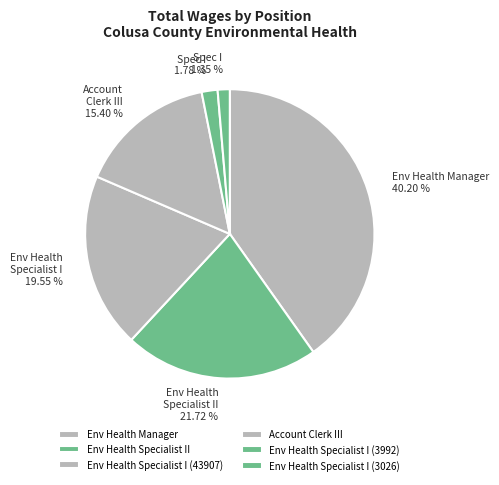

Does Env Health Specialist I (43907) represent more than half of the total?

No